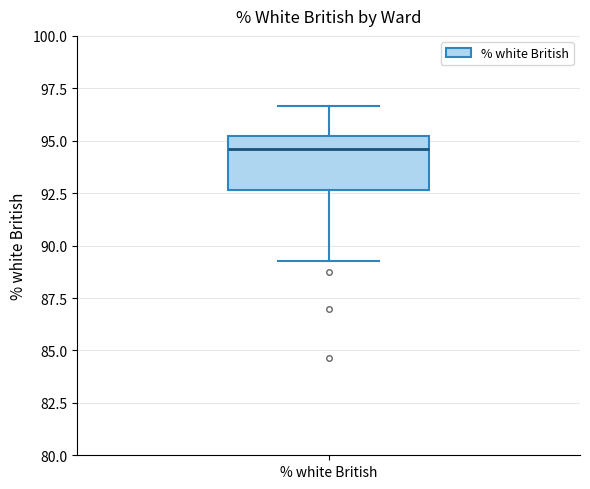

Read this box plot against the y-axis: the position of the median line, the range covered by the box, and the ends of both whiskers. The values are not printed on the chart, so give them approximately, as read against the axis.

median 94.5, box 92.5 to 95.0, whiskers 89.5 to 96.5